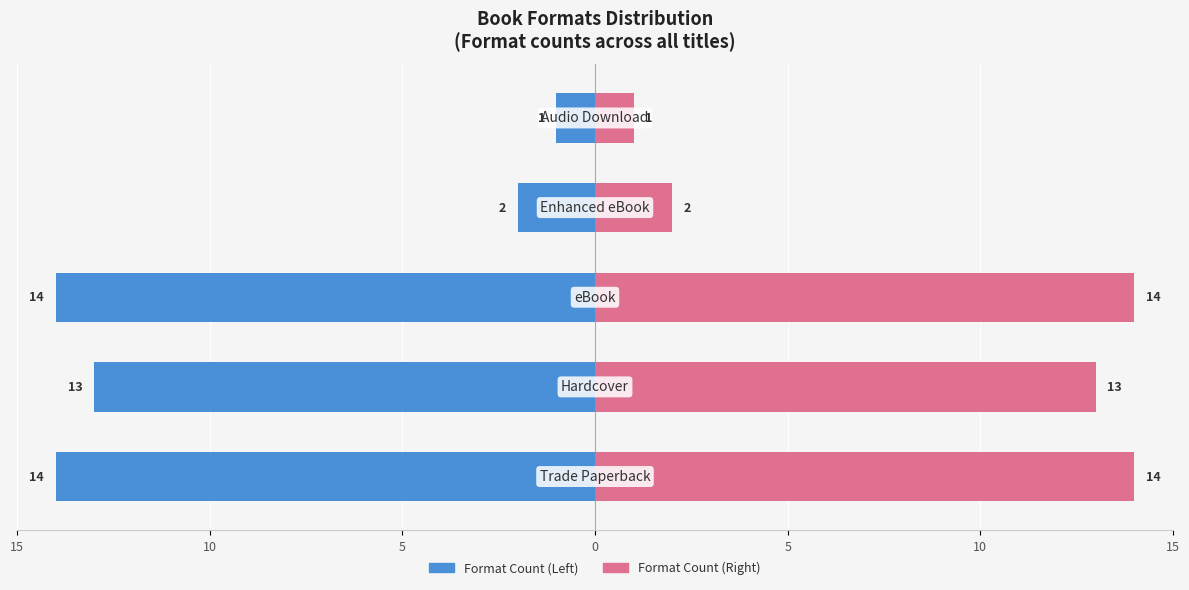

Does the chart contain stacked bars?

No